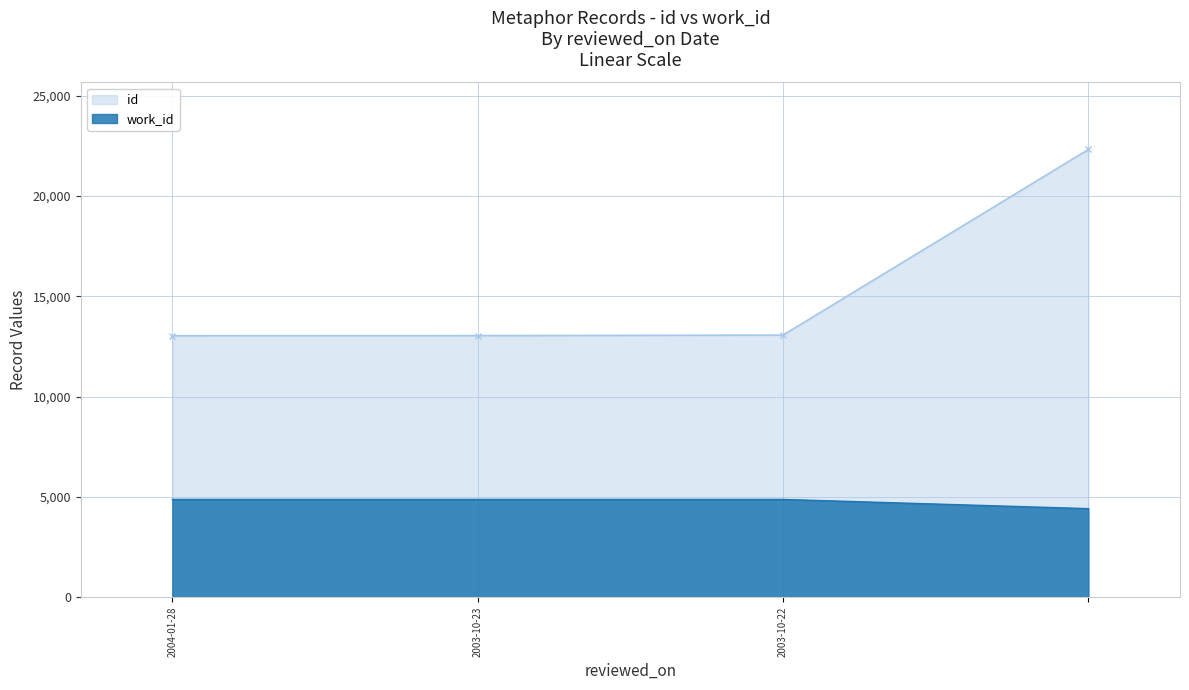

What is the difference between the second highest and second lowest values in the id series?

27